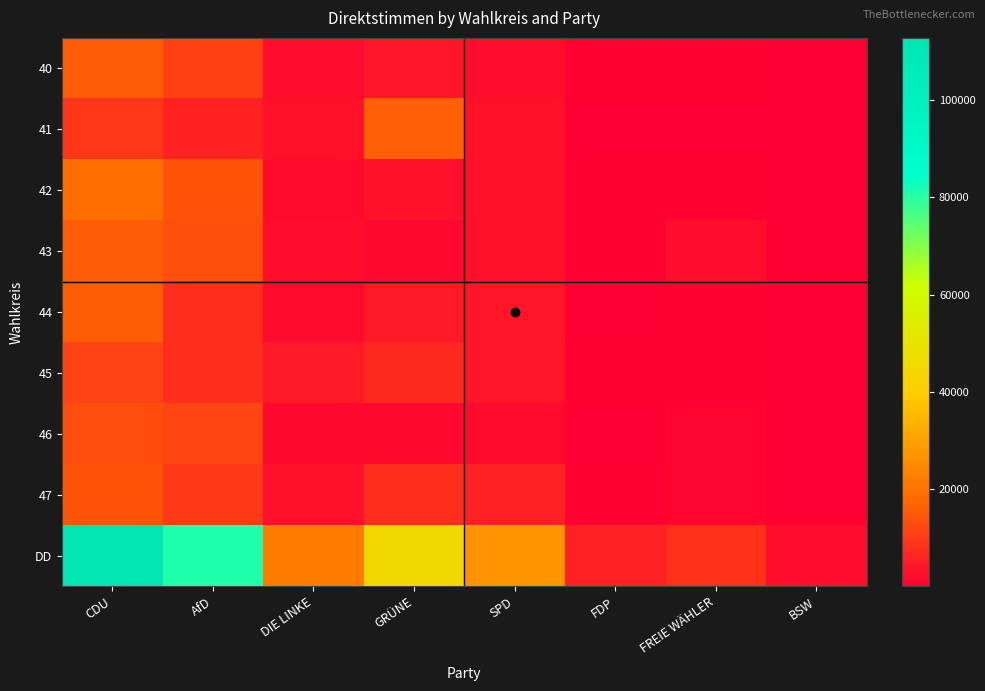

Which series has the largest range (max minus min)?

DD